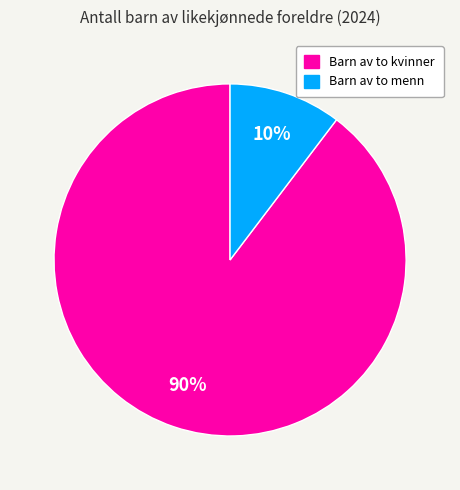

Do Barn av to kvinner and Barn av to menn together represent more than half of the pie?

Yes